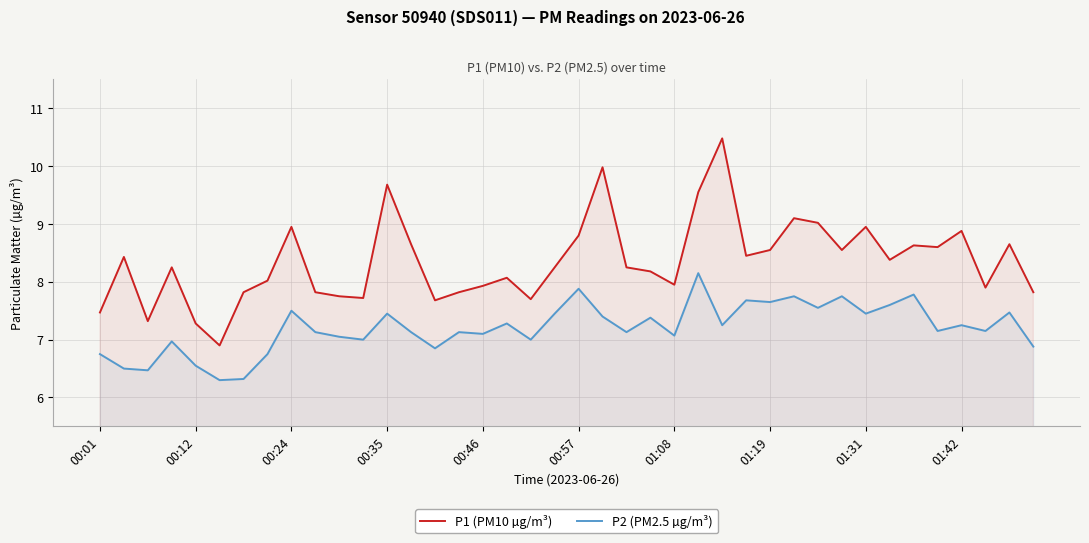

Count the number of data series in this chart.

2